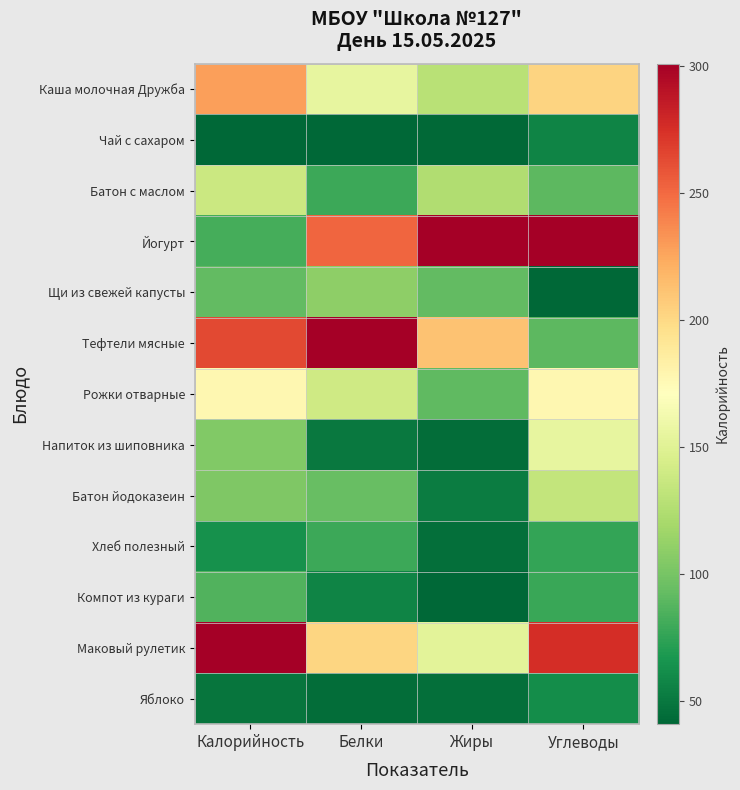

Reading left to right, what are all the values shown in this chart?

Каша молочная Дружба: Калорийность=0.7	Белки=0.4	Жиры=0.3	Углеводы=0.6
Чай с сахаром: Калорийность=0.0	Белки=0.0	Жиры=0.0	Углеводы=0.1
Батон с маслом: Калорийность=0.4	Белки=0.1	Жиры=0.3	Углеводы=0.2
Йогурт: Калорийность=0.2	Белки=0.8	Жиры=1.0	Углеводы=1.0
Щи из свежей капусты: Калорийность=0.2	Белки=0.3	Жиры=0.2	Углеводы=0.0
Тефтели мясные: Калорийность=0.9	Белки=1.0	Жиры=0.7	Углеводы=0.2
Рожки отварные: Калорийность=0.5	Белки=0.4	Жиры=0.2	Углеводы=0.5
Напиток из шиповника: Калорийность=0.2	Белки=0.0	Жиры=0.0	Углеводы=0.4
Батон йодоказеин: Калорийность=0.2	Белки=0.2	Жиры=0.0	Углеводы=0.4
Хлеб полезный: Калорийность=0.1	Белки=0.1	Жиры=0.0	Углеводы=0.1
Компот из кураги: Калорийность=0.2	Белки=0.1	Жиры=0.0	Углеводы=0.1
Маковый рулетик: Калорийность=1.0	Белки=0.6	Жиры=0.4	Углеводы=0.9
Яблоко: Калорийность=0.0	Белки=0.0	Жиры=0.0	Углеводы=0.1